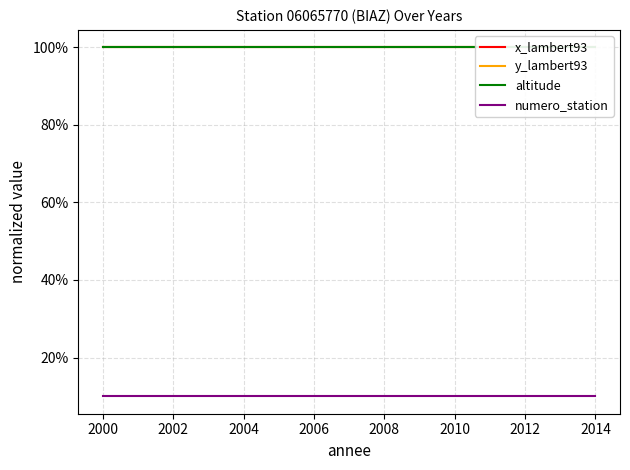

True or false: y_lambert93 and x_lambert93 intersect in this chart.

False